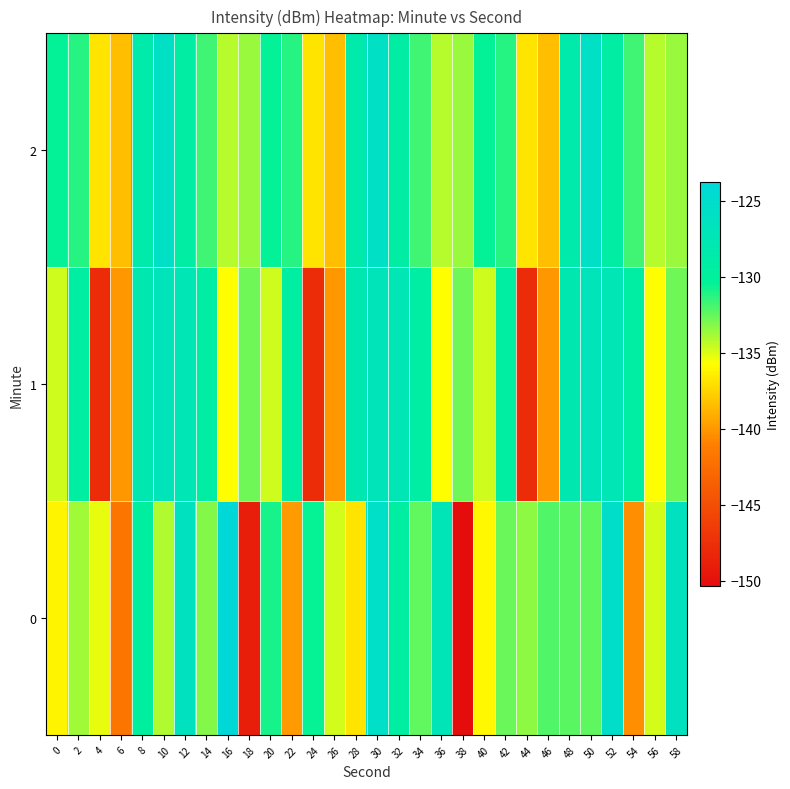

What is the minimum value shown in the chart?

-150.4